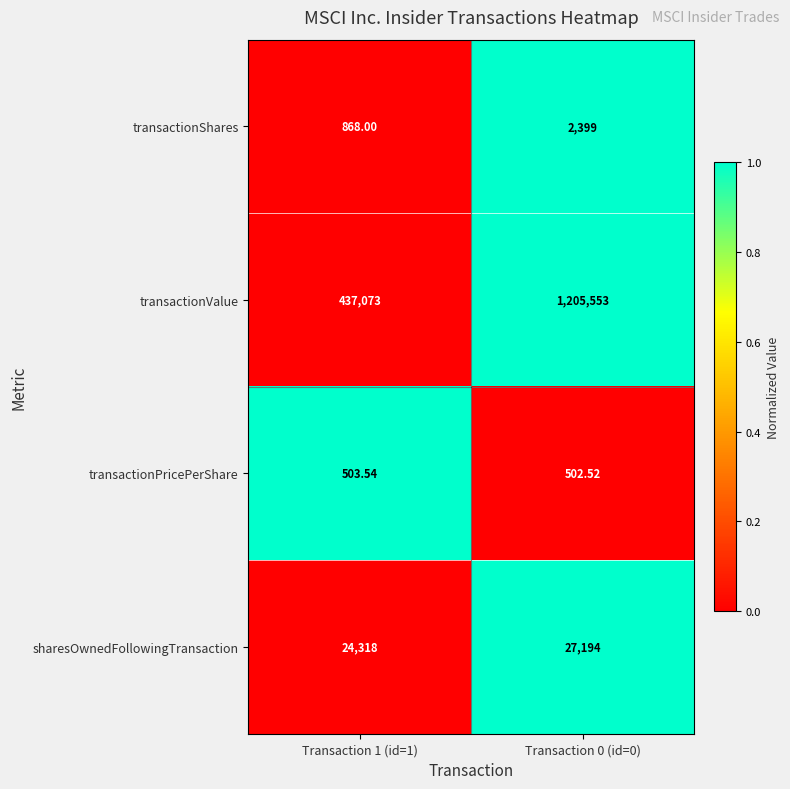

Rank the series at Transaction 0 (id=0) from lowest to highest value.

transactionPricePerShare, transactionShares, sharesOwnedFollowingTransaction, transactionValue